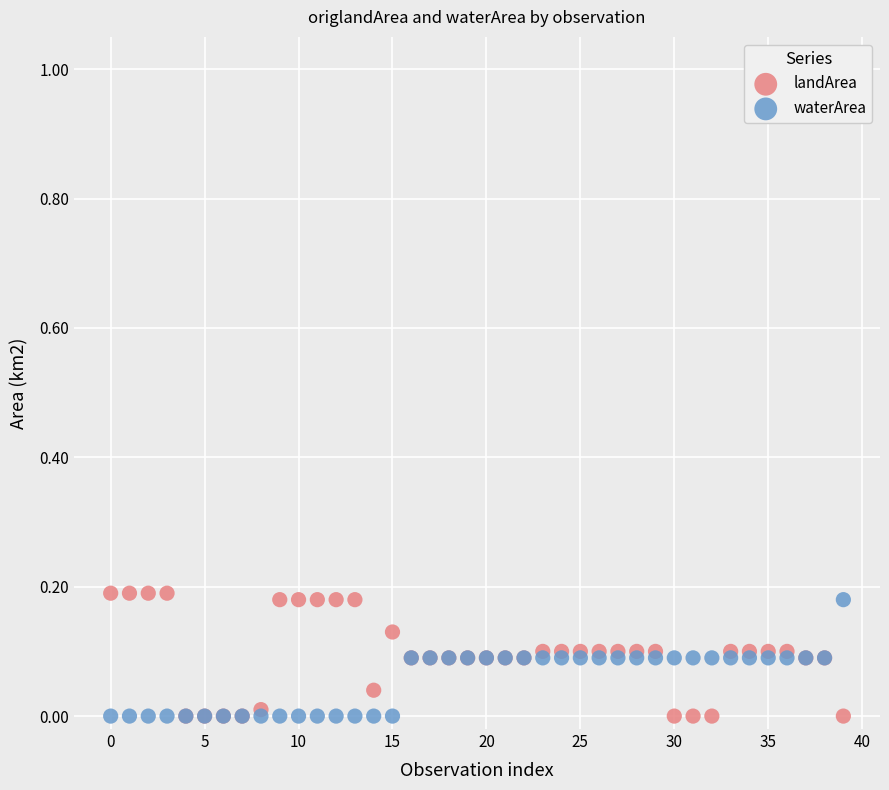

What are all the series names shown in the legend?

landArea, waterArea